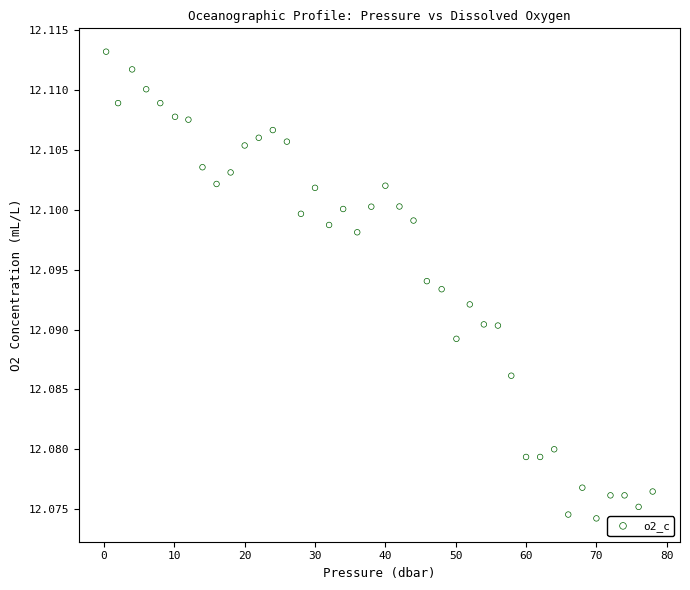

Count the number of points in this scatter plot.

40